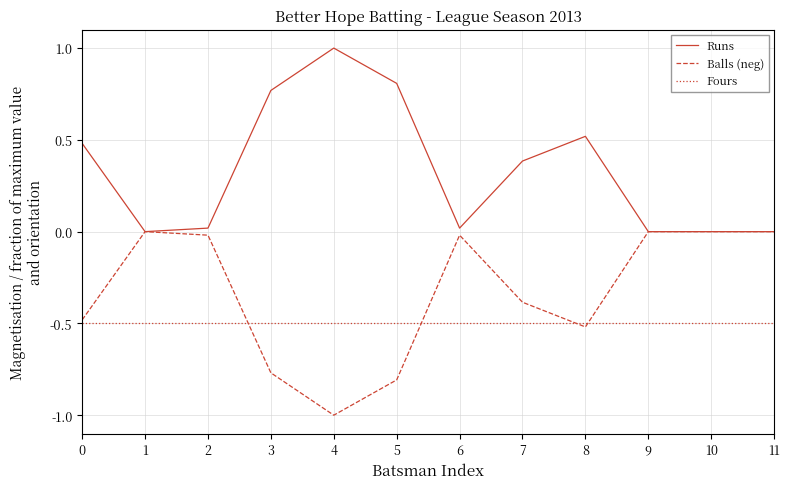

What is the difference between the highest and lowest values at 9?

0.5